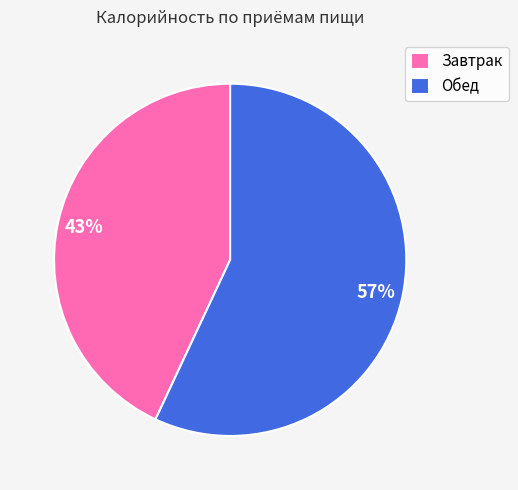

To the nearest percent, what portion does Завтрак represent?

43%